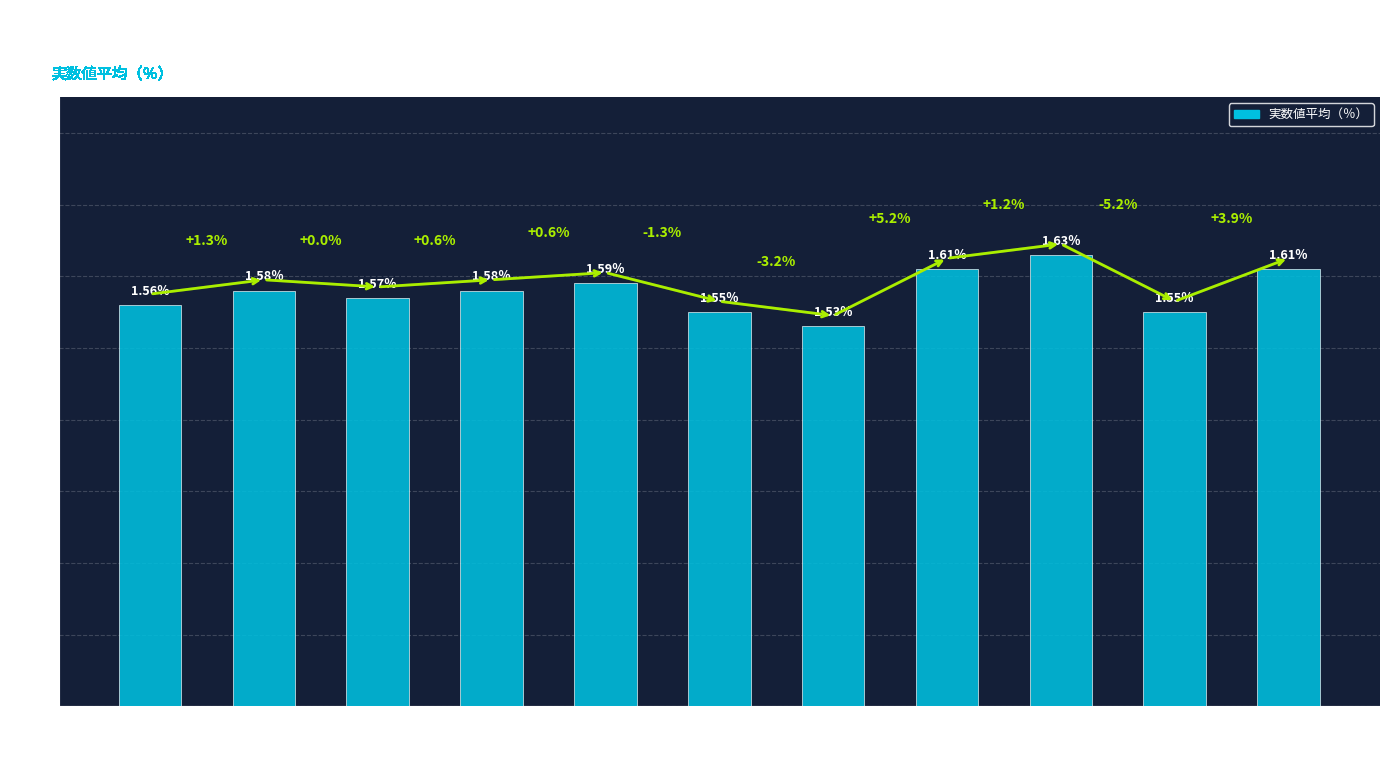

Are the bars horizontal?

No